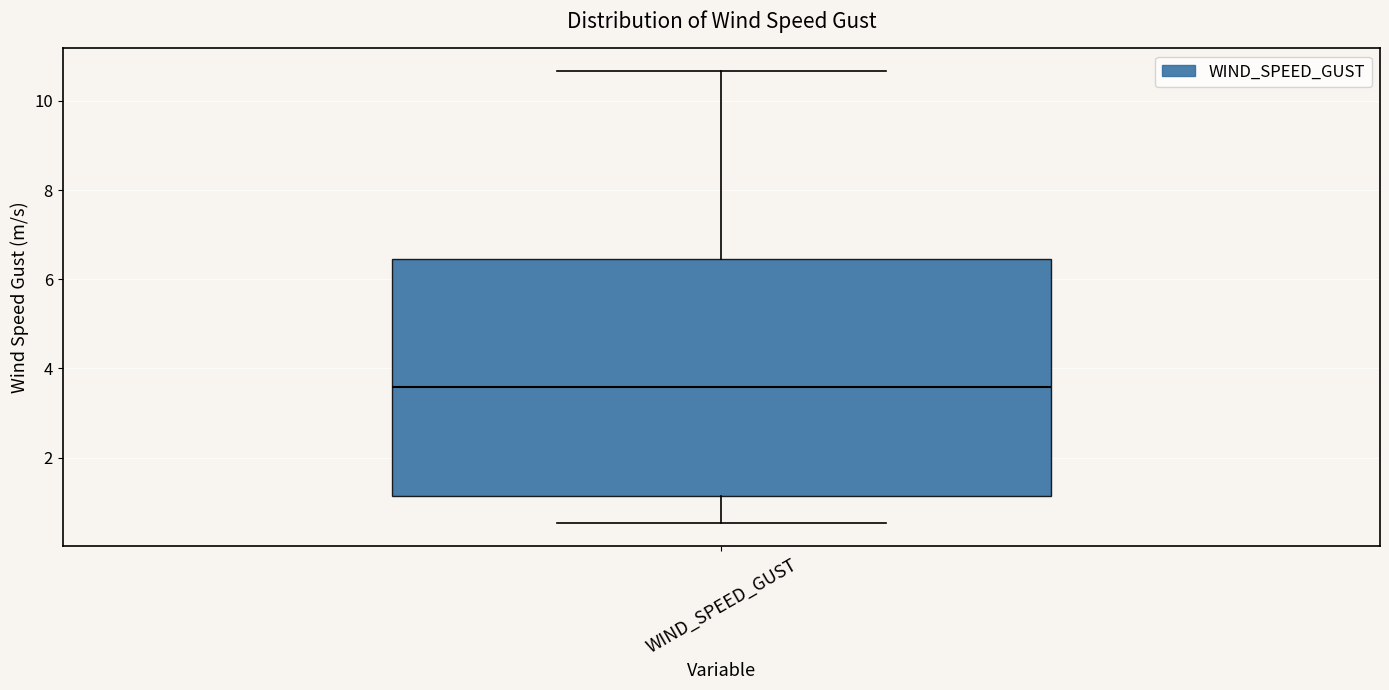

Transcribe this box plot: give where the median line is, the range the box spans, and where the two whiskers end, as read against the y-axis. The values are not printed on the chart, so give them approximately, as read against the axis.

median 3.6, box 1.2 to 6.4, whiskers 0.6 to 10.6